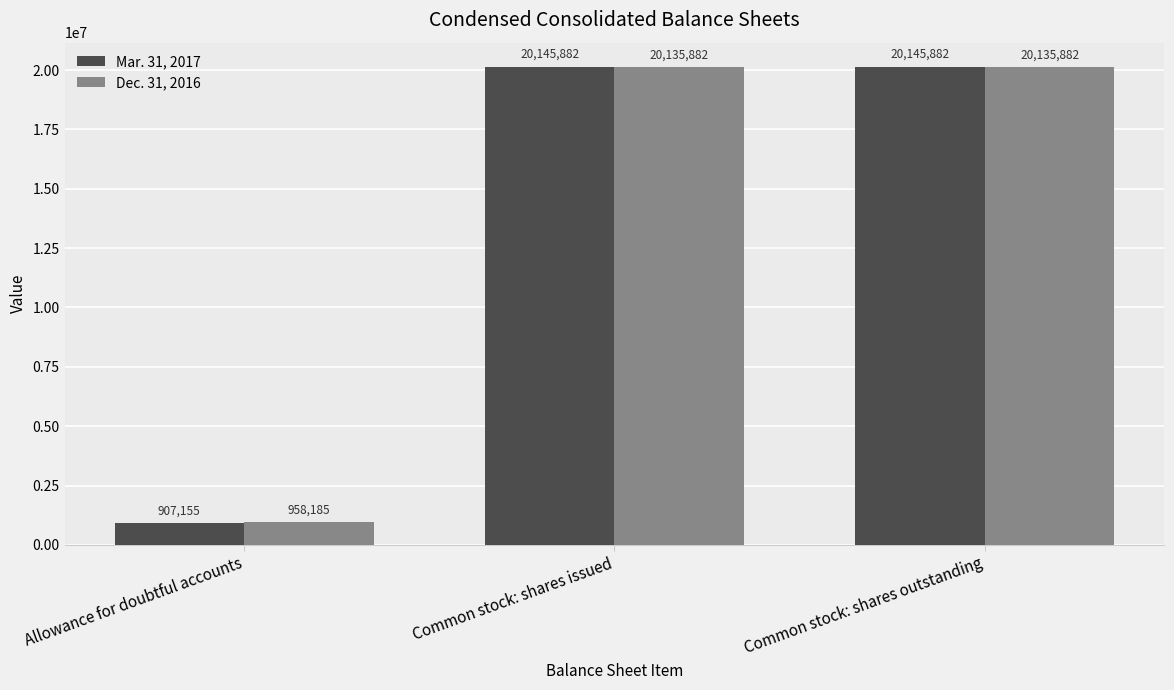

What is the value of the Mar. 31, 2017 bar at the 2nd from the left?

20145882